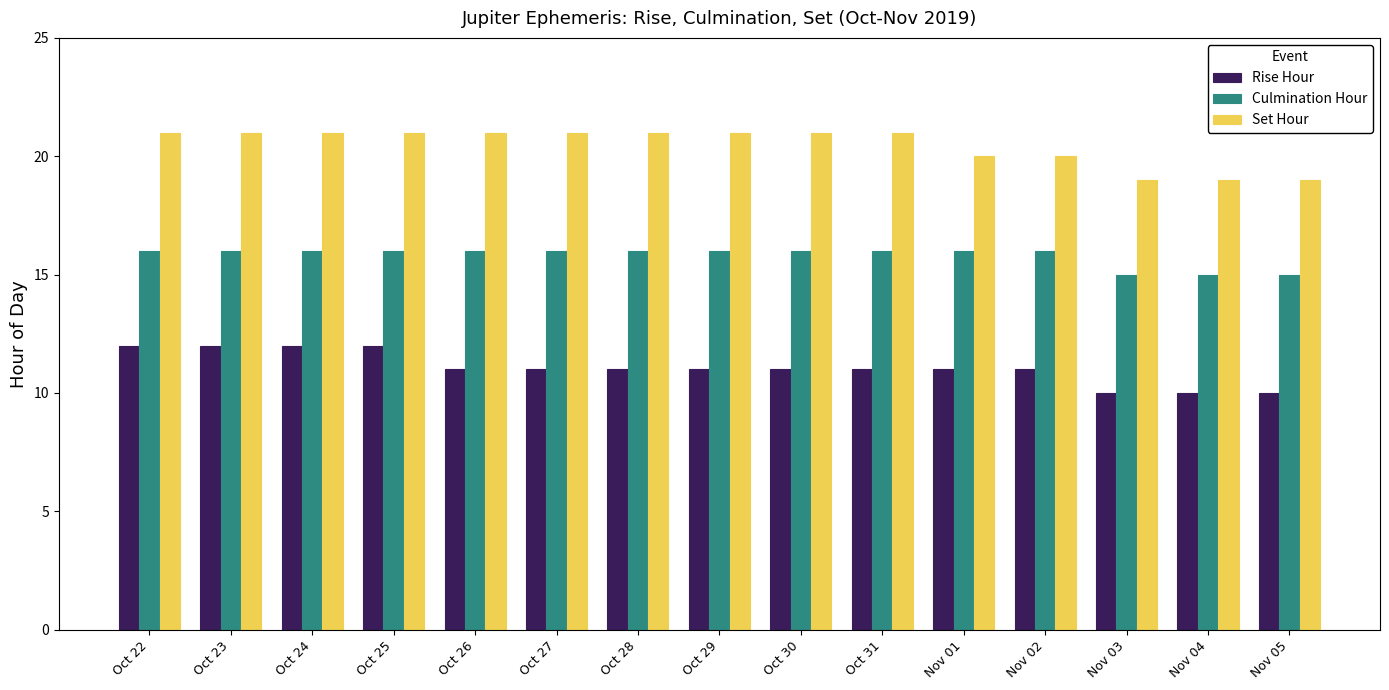

What is the minimum value shown in the chart?

10